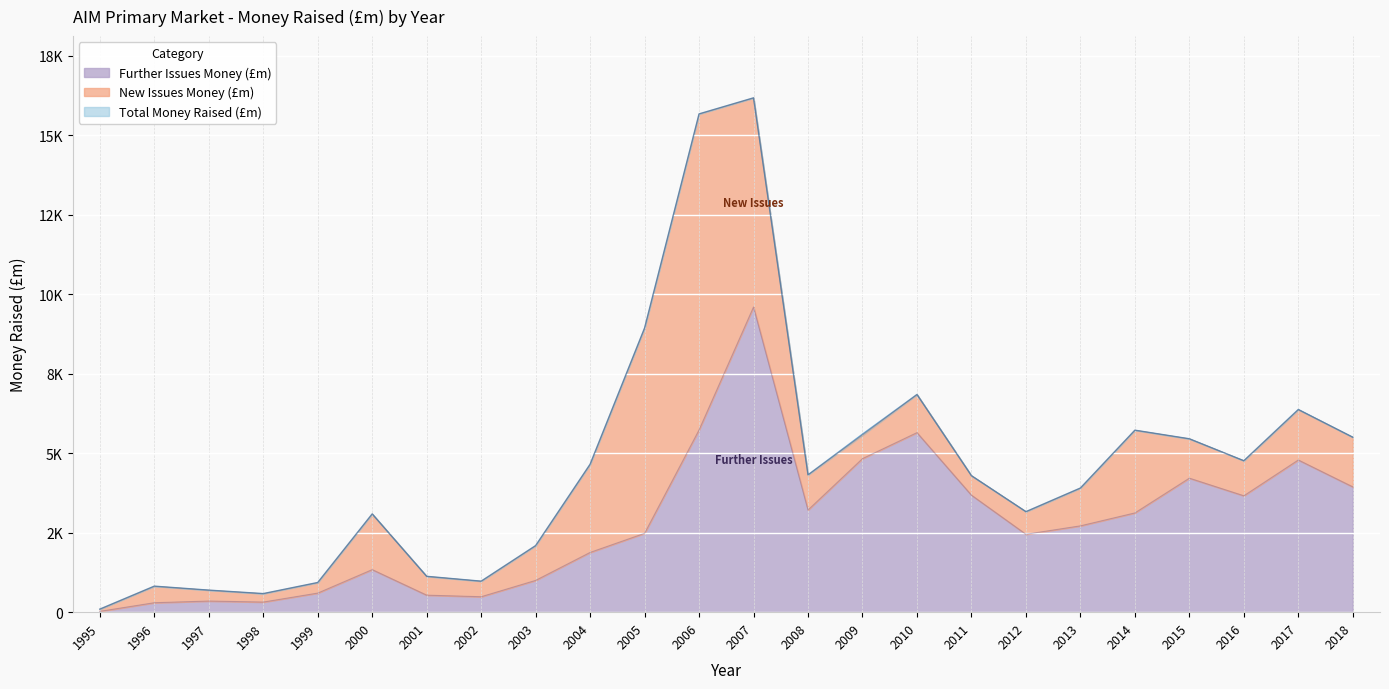

What is the maximum value shown in the chart?

16183.1